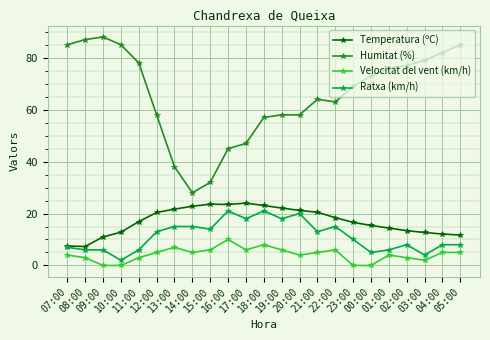

What is the sum of all Temperatura (ºC) values?

393.1